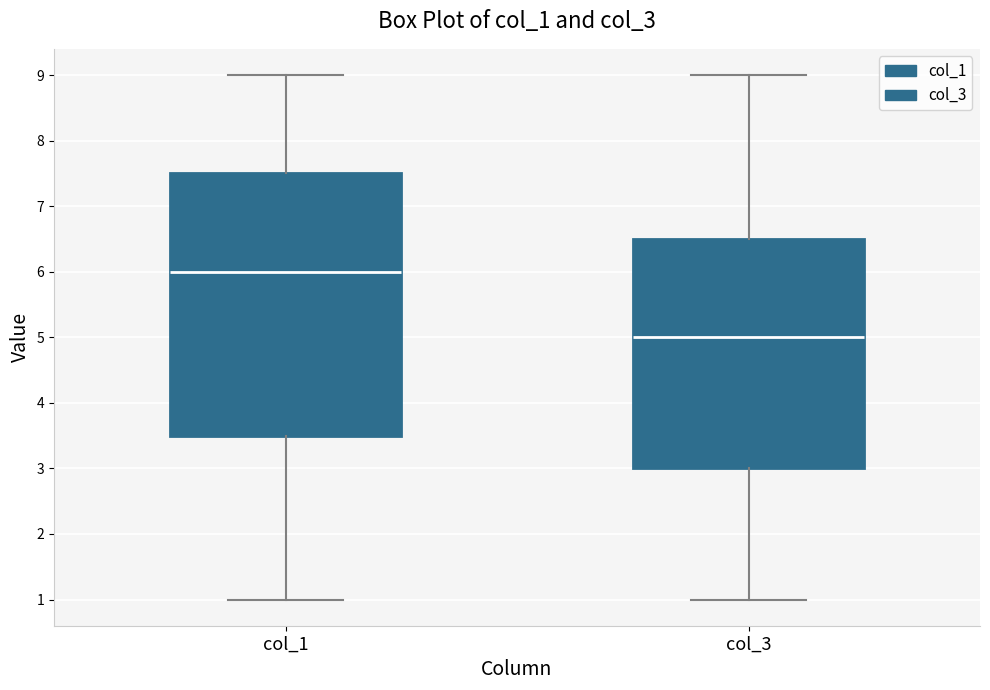

Comparing the boxes themselves (not the whiskers), which one is the tallest?

col_1